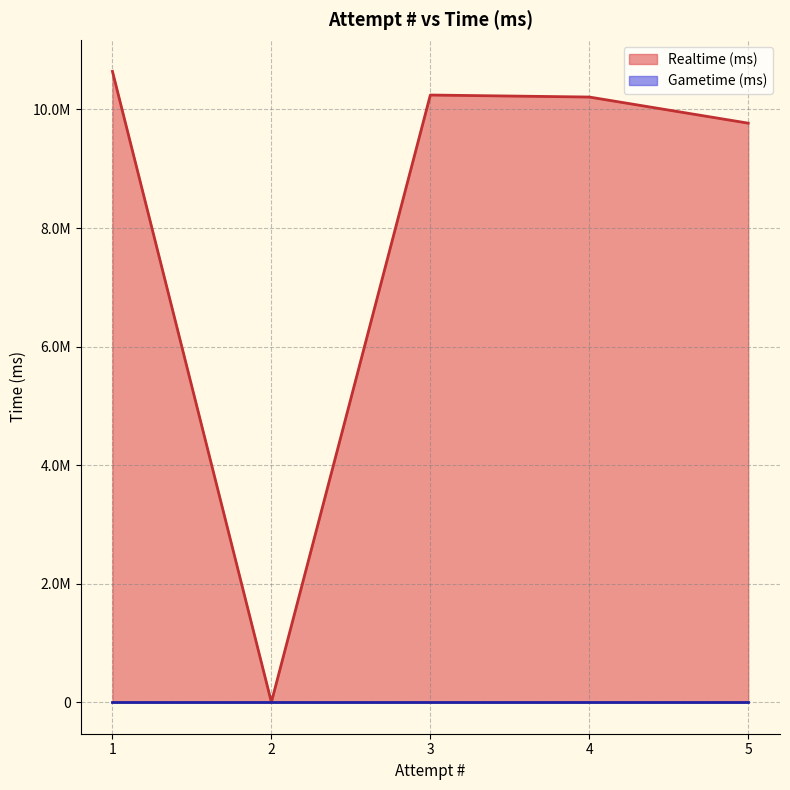

Which category has the lowest value across all series?

2